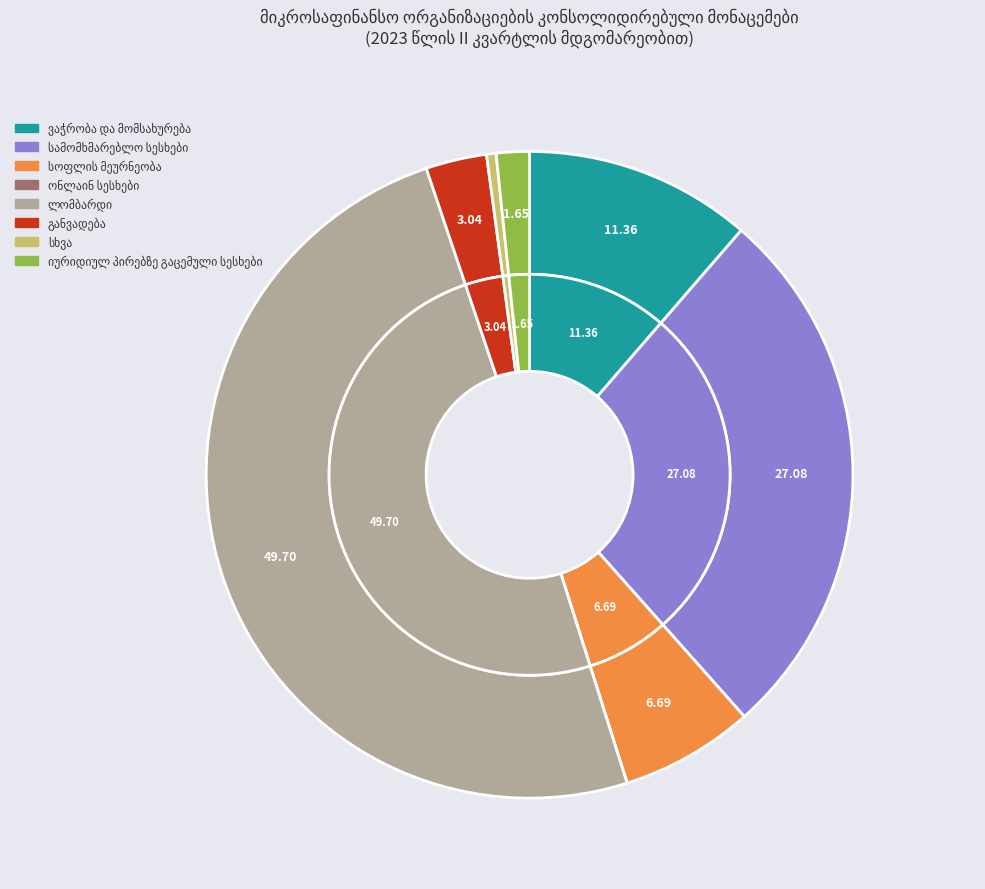

How many segments does this pie chart have?

8